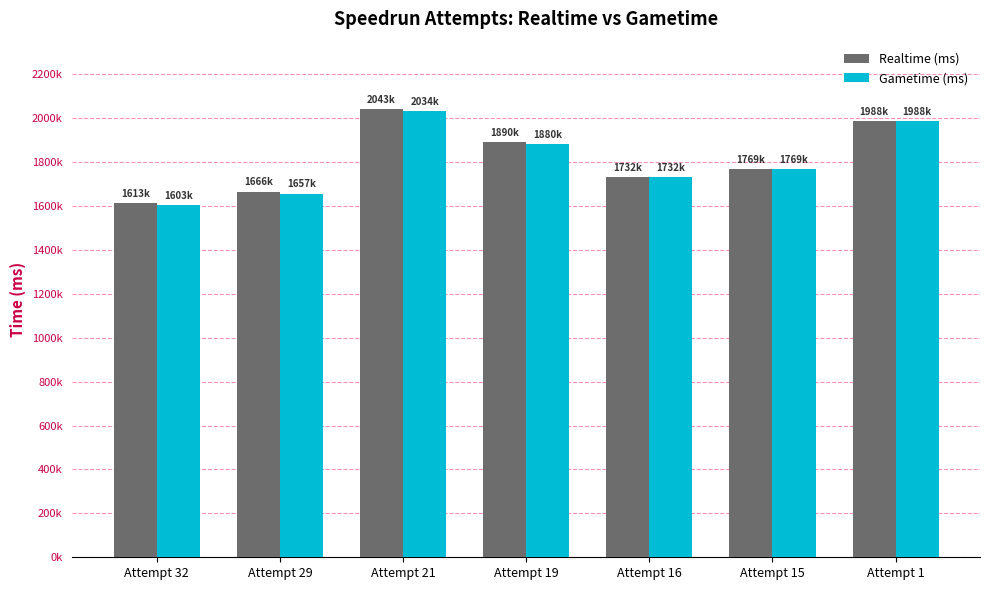

Are the bars horizontal?

No